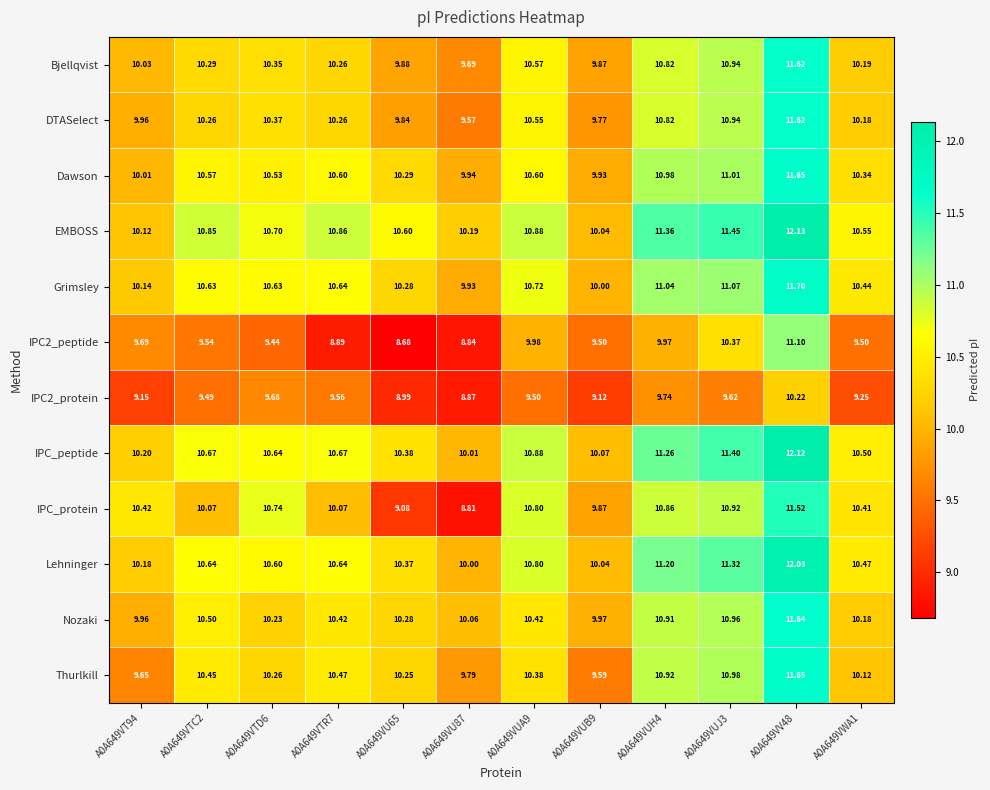

Is the value of IPC_peptide at A0A649VV48 greater than the value of IPC_protein at A0A649VTR7?

Yes